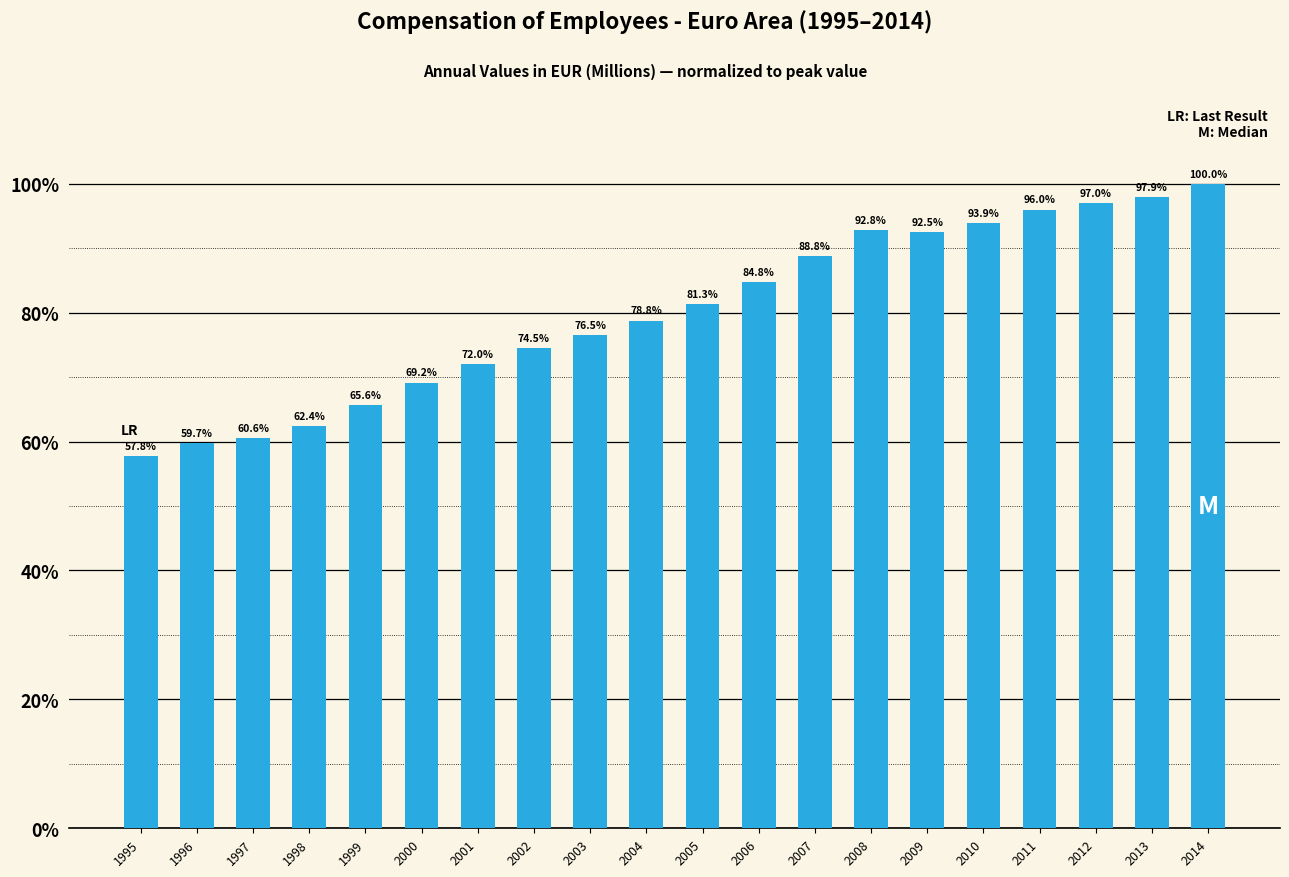

List the labels in order of value, largest first.

2014, 2013, 2012, 2011, 2010, 2008, 2009, 2007, 2006, 2005, 2004, 2003, 2002, 2001, 2000, 1999, 1998, 1997, 1996, 1995